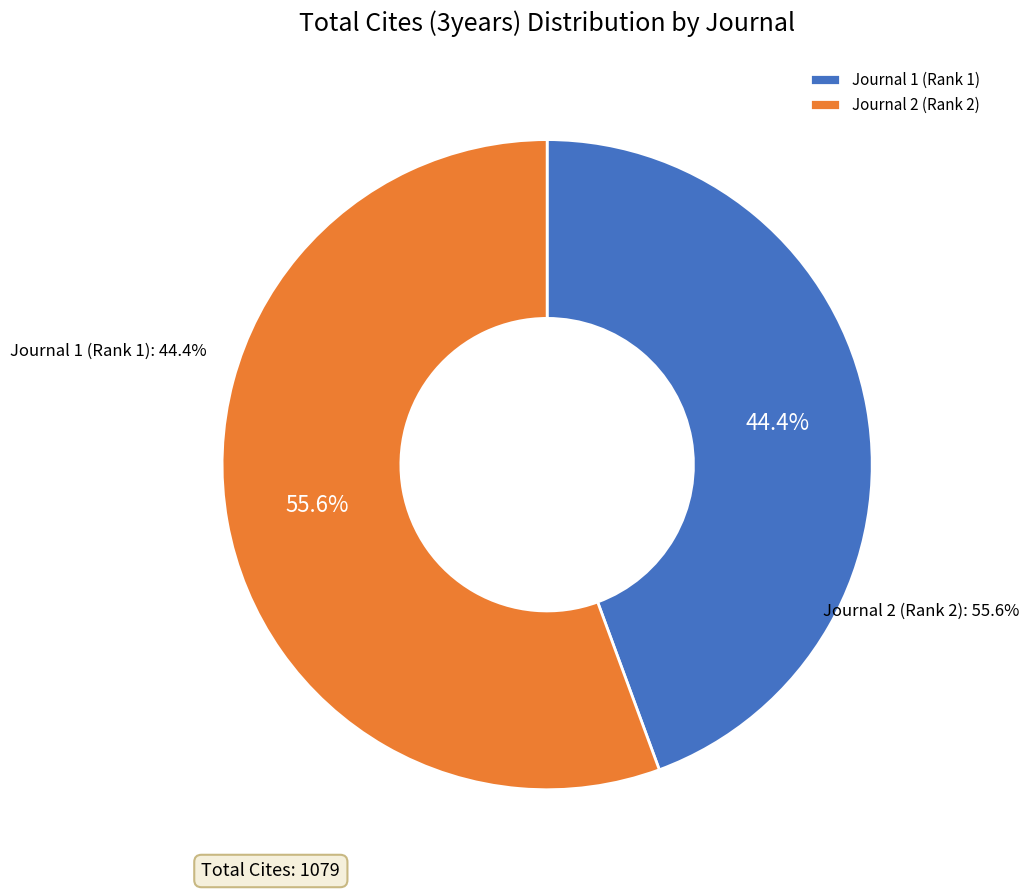

What portion of the pie excludes Systemes d Information et Management?

44.4%